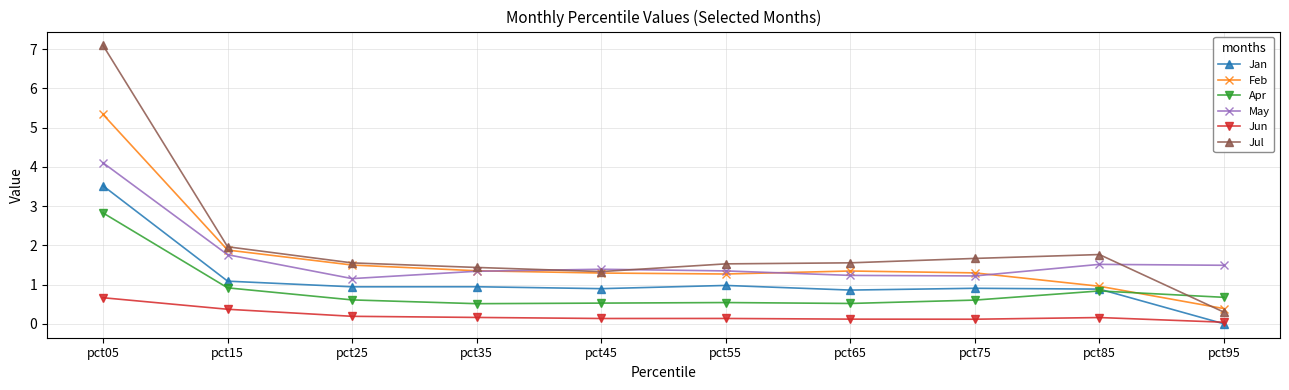

What is the highest value of the Jul series?

7.1